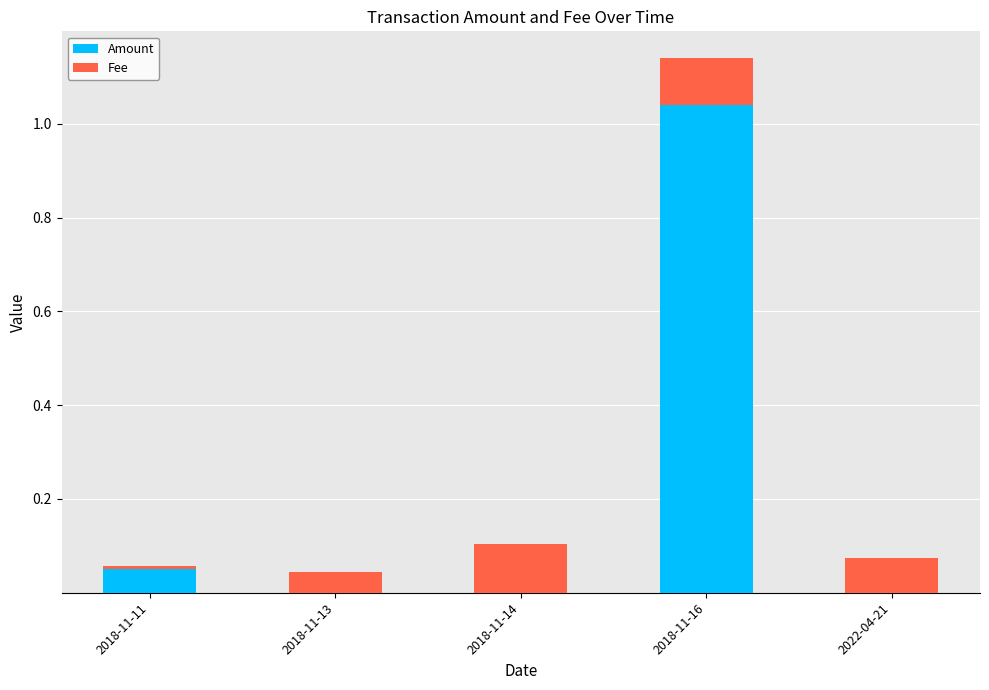

True or false: Amount has a value of 0.4 at 2018-11-14.

False